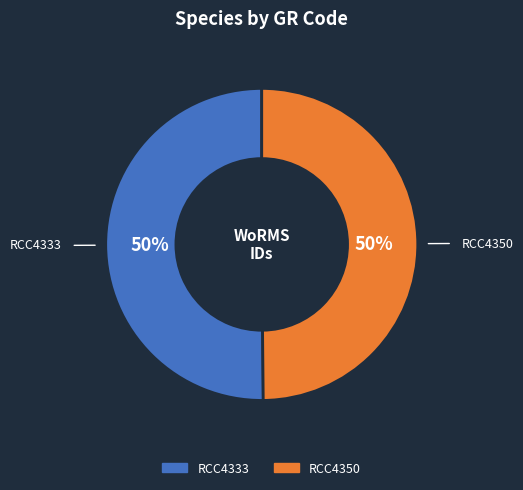

How many segments does this pie chart have?

2